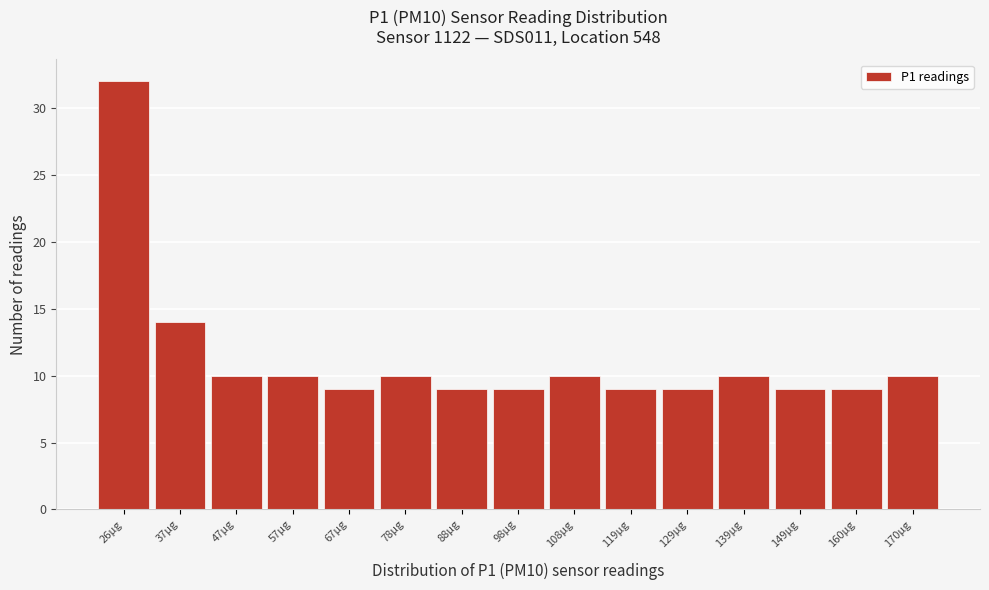

Reading left to right, what are all the values shown in this chart?

26µg=32	37µg=14	47µg=10	57µg=10	67µg=9	78µg=10	88µg=9	98µg=9	108µg=10	119µg=9	129µg=9	139µg=10	149µg=9	160µg=9	170µg=10